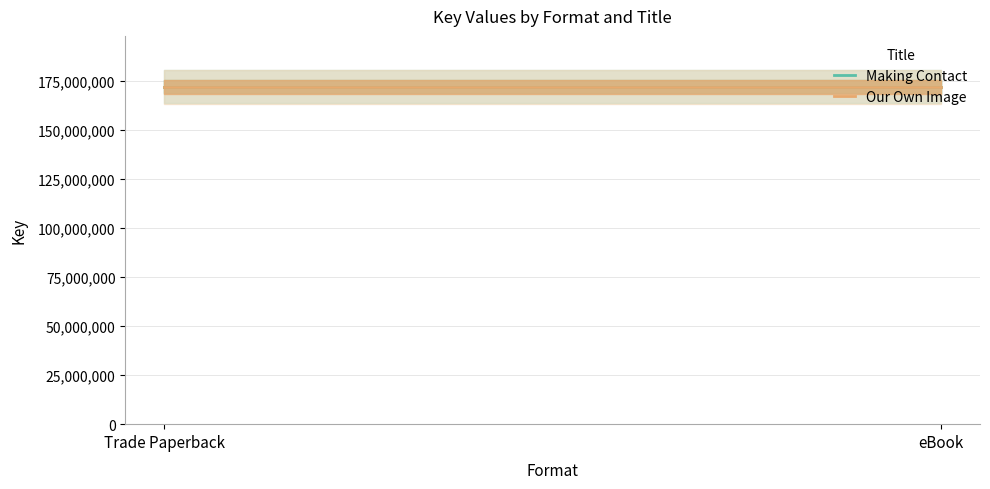

What is the greatest value displayed?

172274431